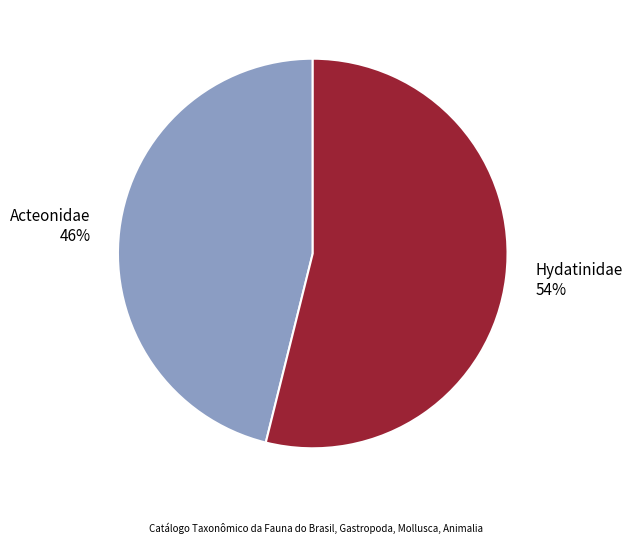

True or false: Hydatinidae accounts for 54% of the total.

True